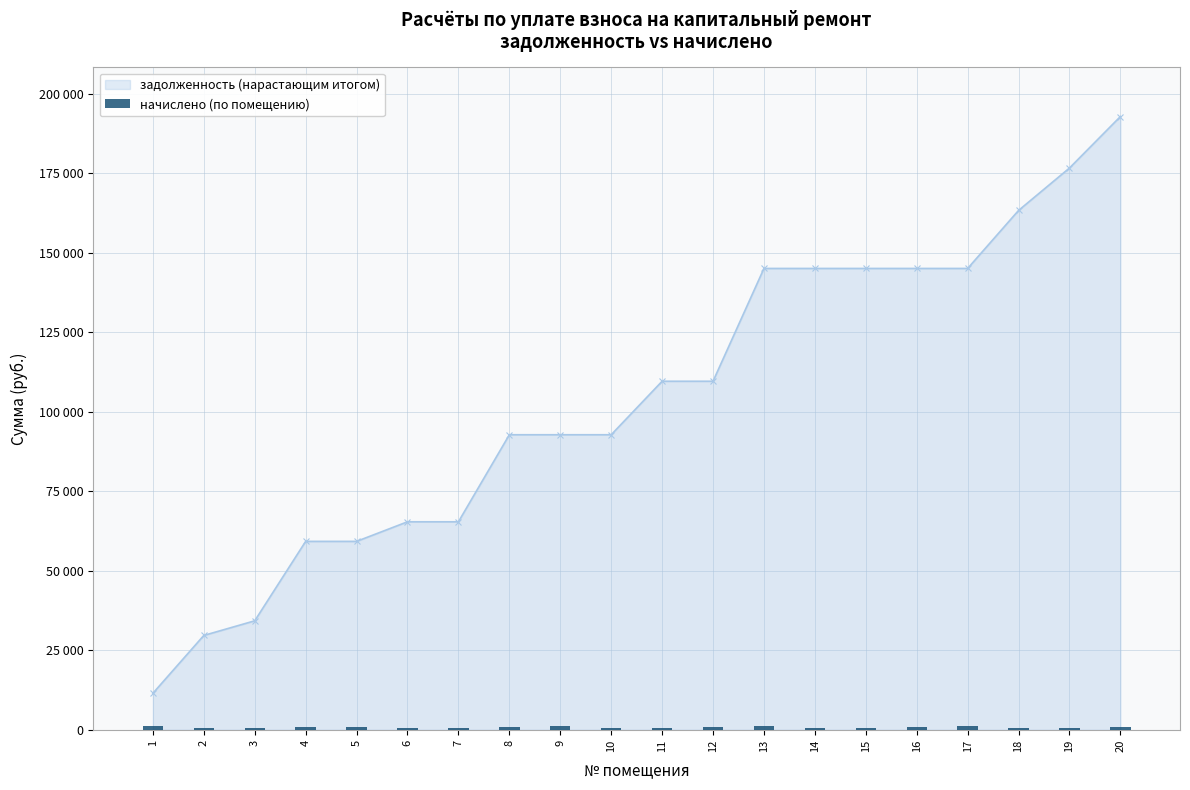

Between 18 and 5, which is larger?

5